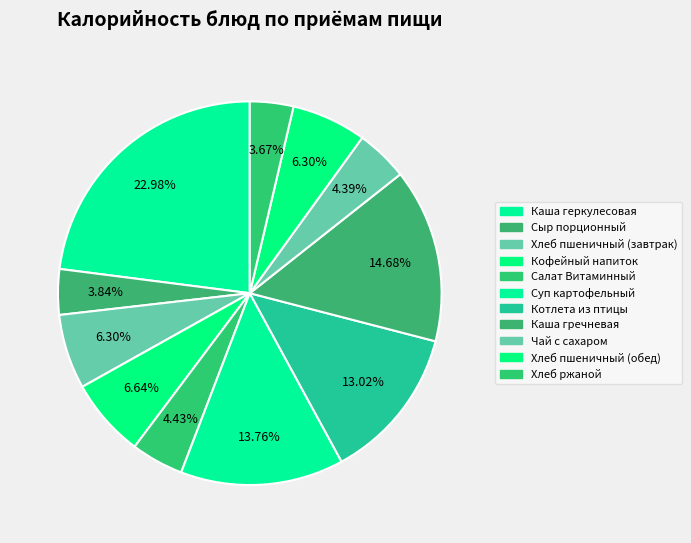

Is it true that Чай с сахаром is 4% of the pie?

True